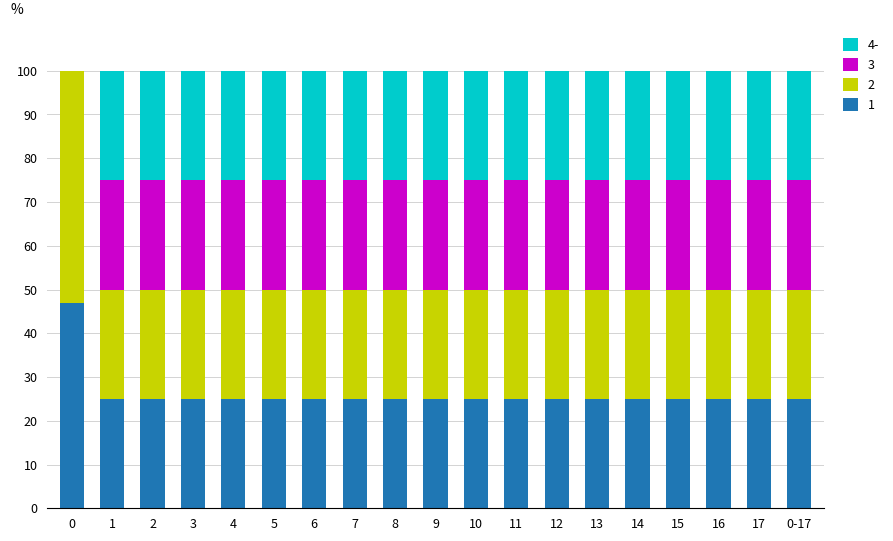

What is the total value across all series at 11?

100.0